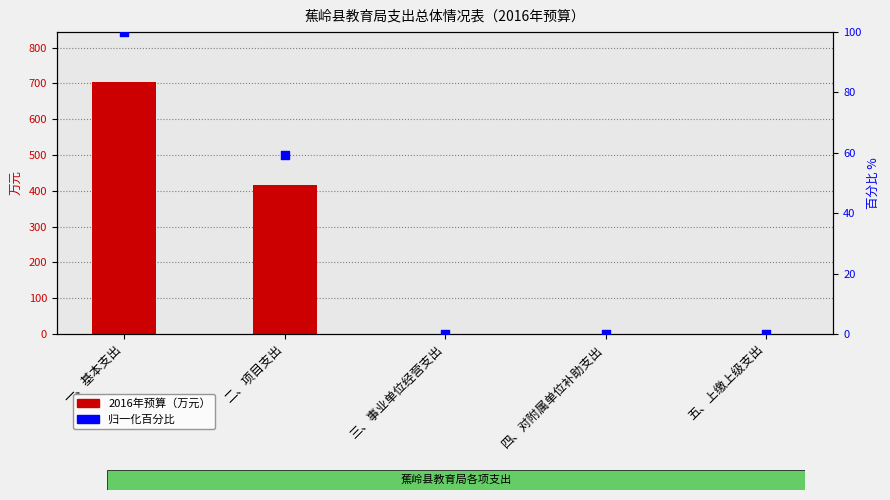

Which series reaches the minimum Y coordinate?

2016年预算（万元）